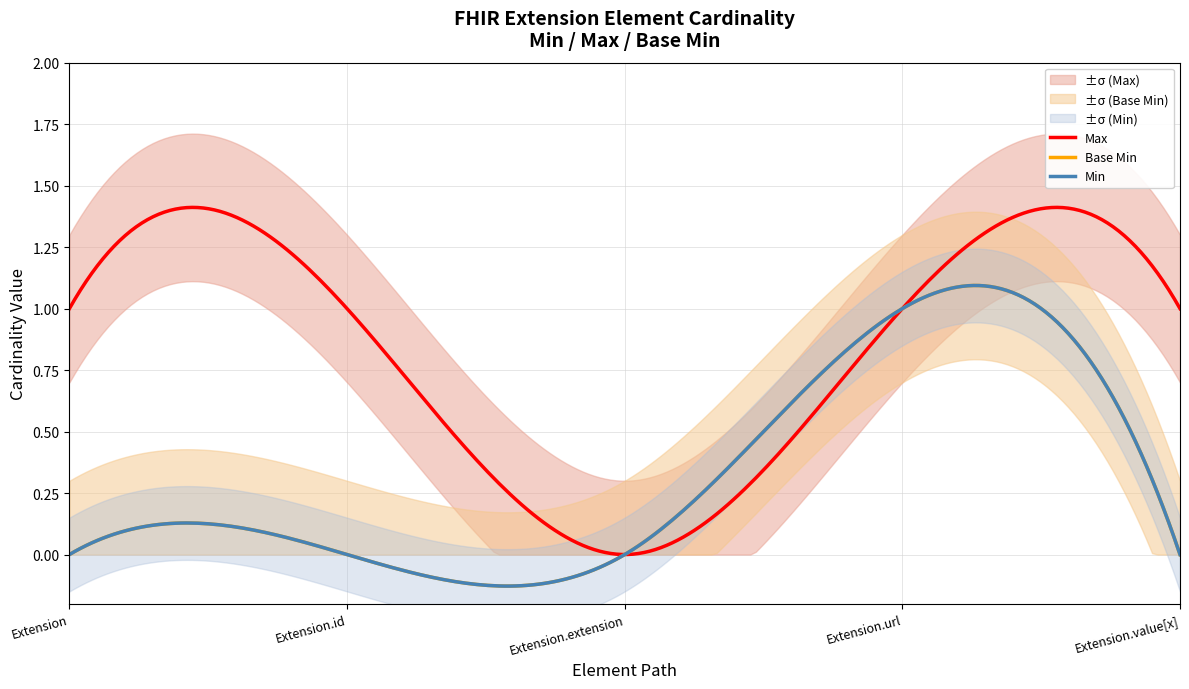

True or false: Max has a value of 1 at Extension.id.

True